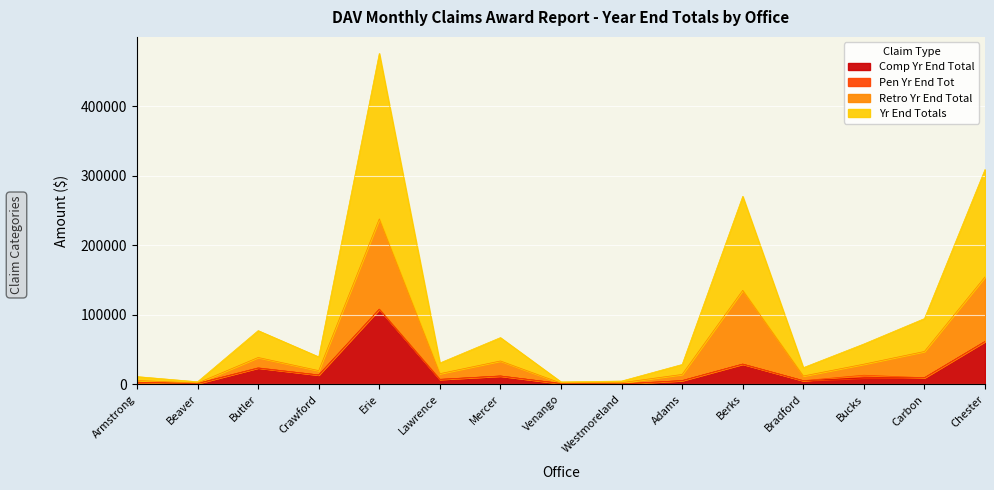

What is the value of the Comp Yr End Total point at the 5th from the left?

108050